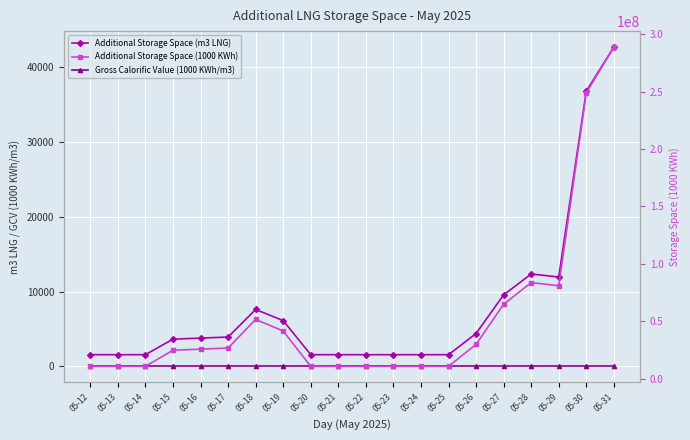

How many lines are shown in the chart?

3